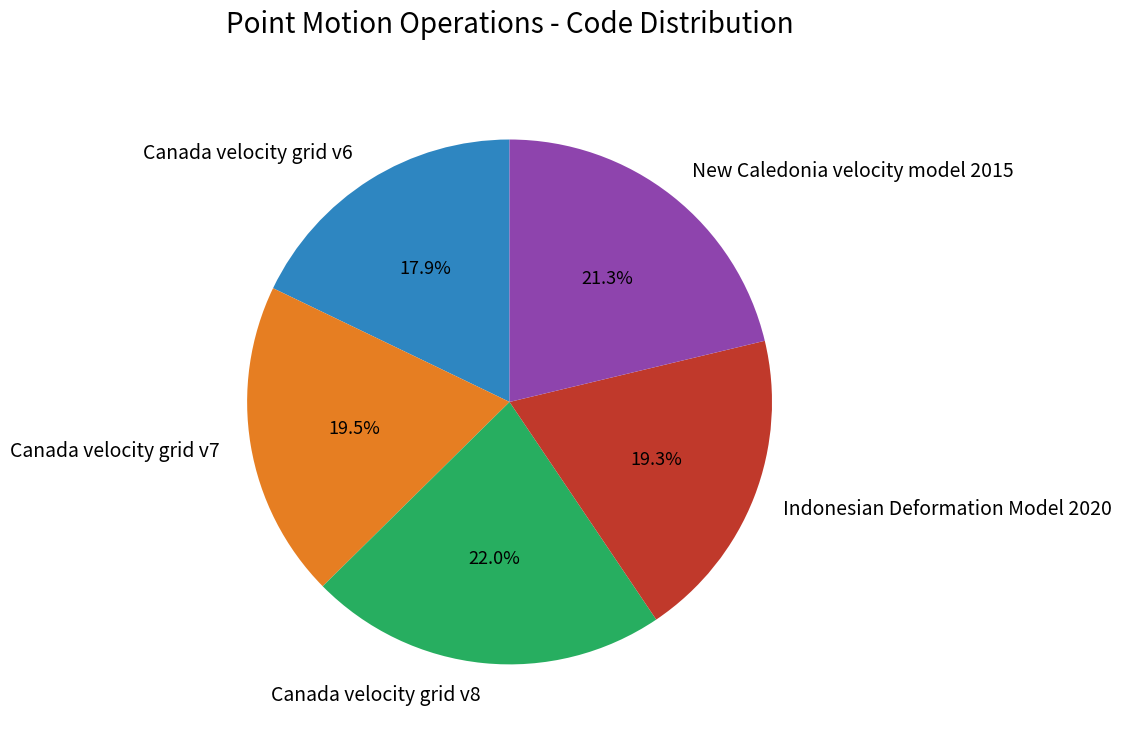

Is Canada velocity grid v6 the majority of the pie?

No